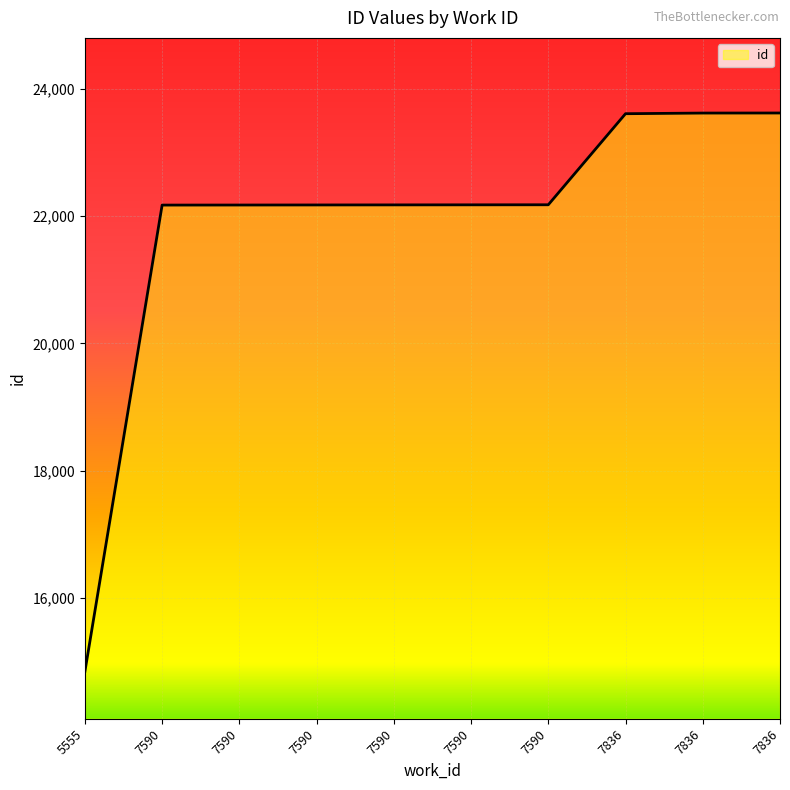

List the labels in order of value, smallest first.

5555, 7590, 7590, 7590, 7590, 7590, 7590, 7836, 7836, 7836